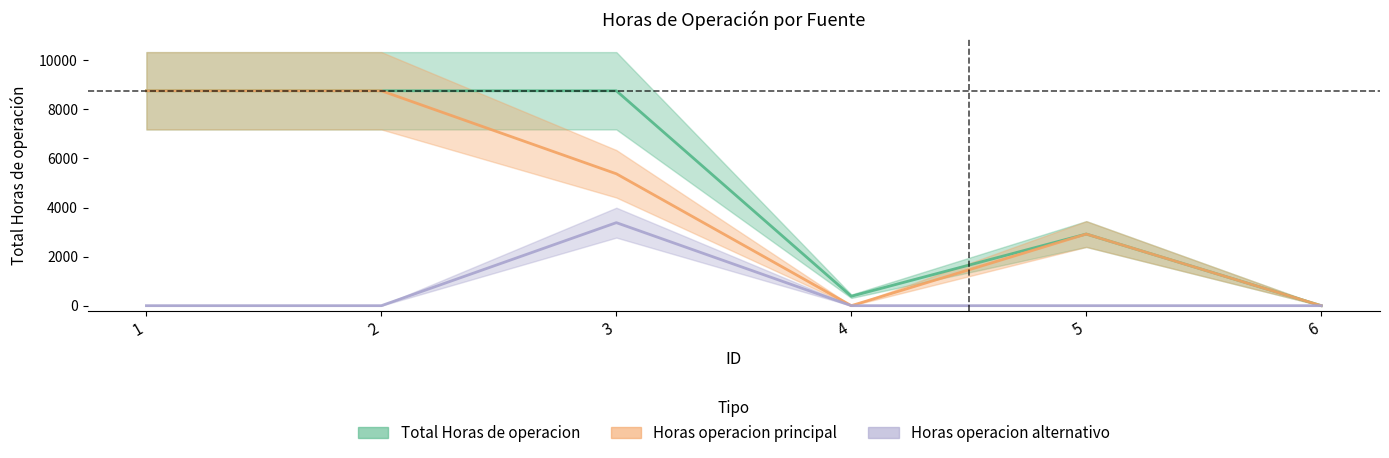

In Horas operacion alternativo, how many points are higher than both neighbors (excluding endpoints)?

1